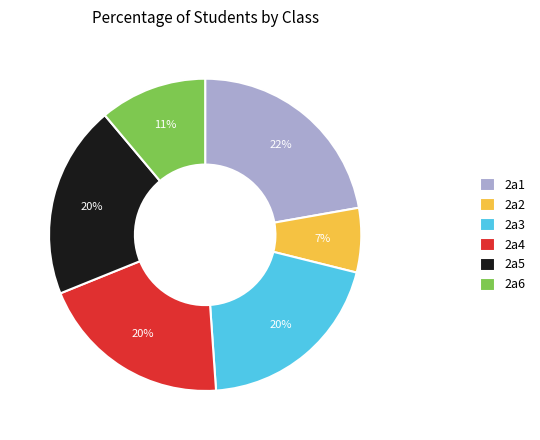

Combined, do 2a2 and 2a4 account for over 50%?

No